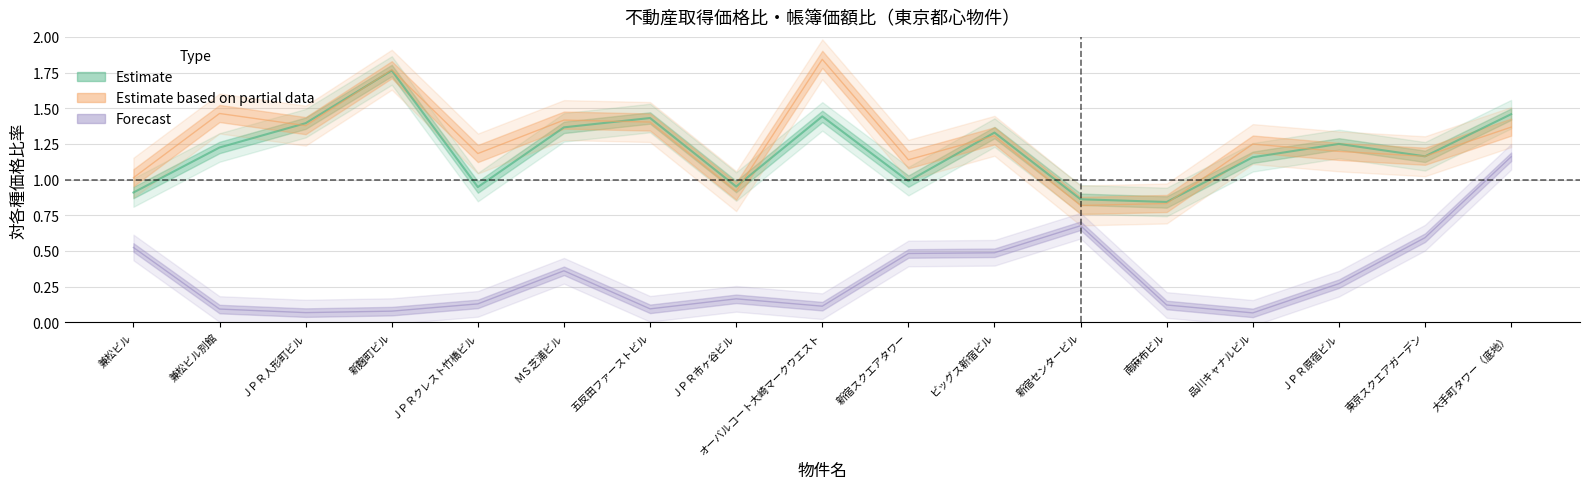

Where does the 取得価格比 (③/①) series first go above 1?

兼松ビル別館